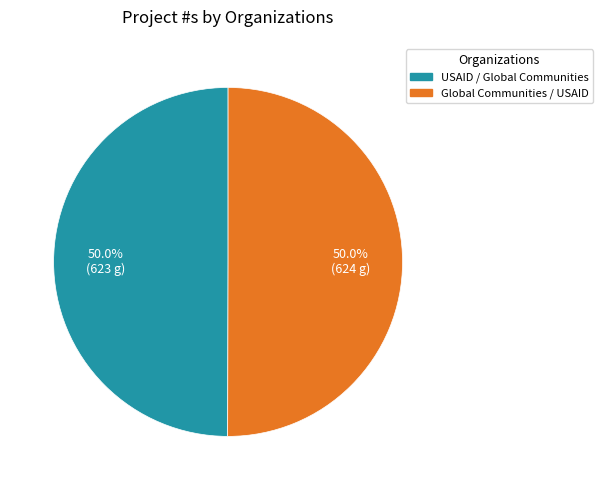

How much of the chart is everything except USAID / Global Communities?

50.0%